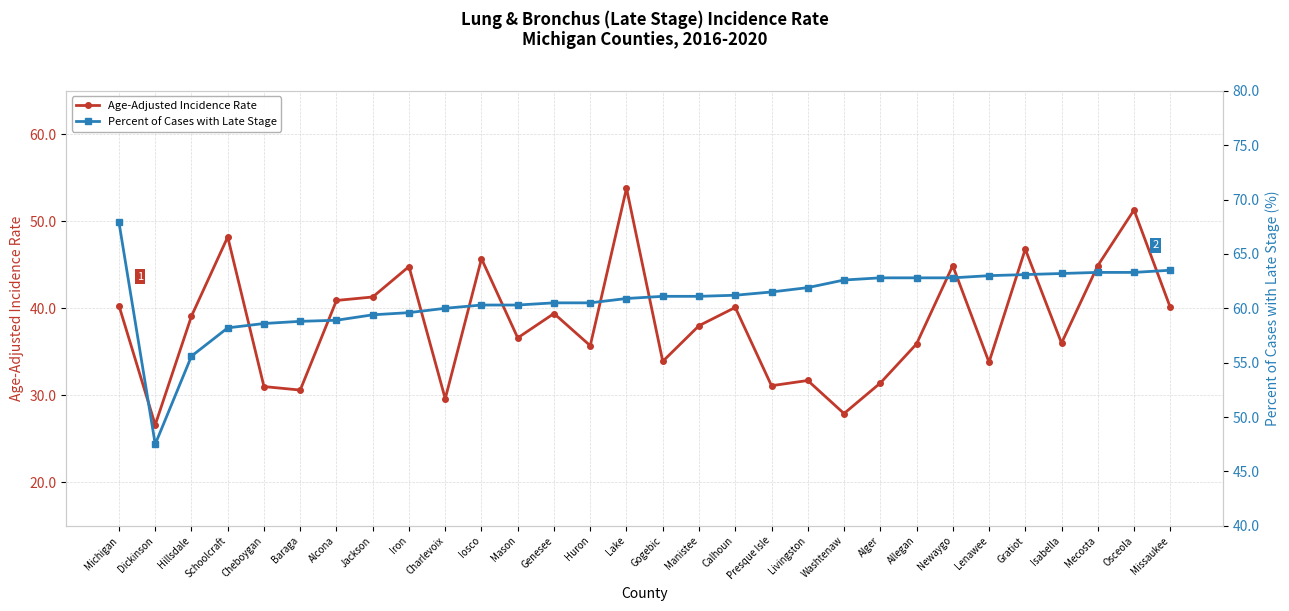

Which category has the lowest value across all series?

Dickinson